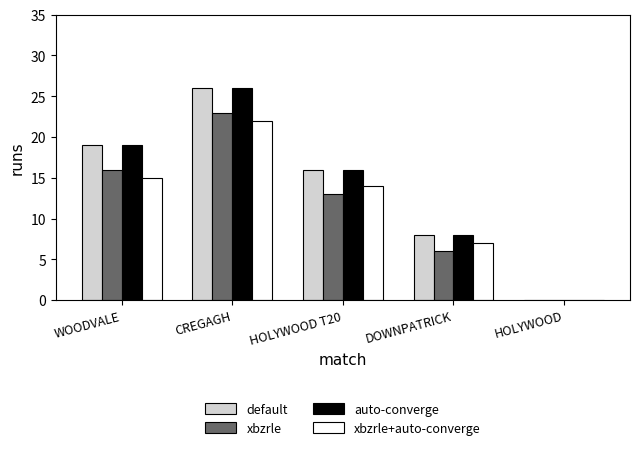

What is the sum of all xbzrle values?

58